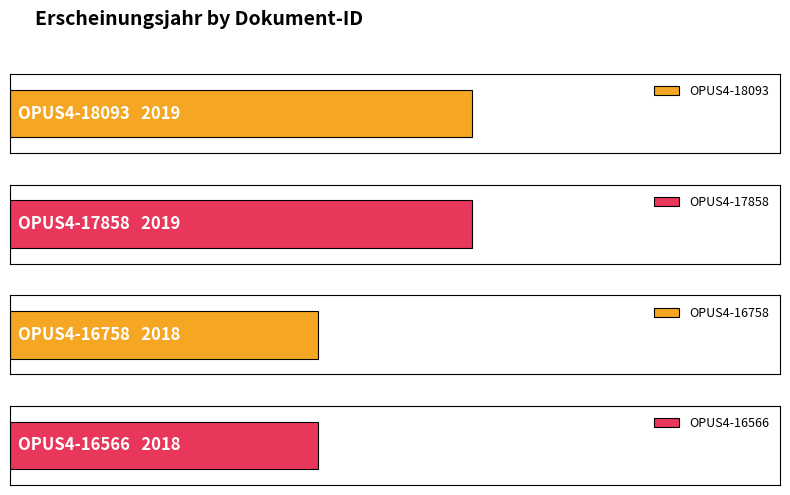

What is the smallest value displayed?

2018